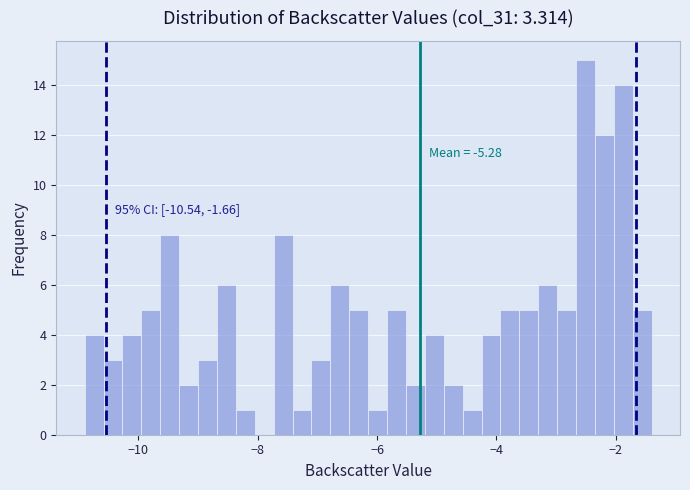

Read against the x-axis, roughly where is the centre of the tallest bar?

-2.6